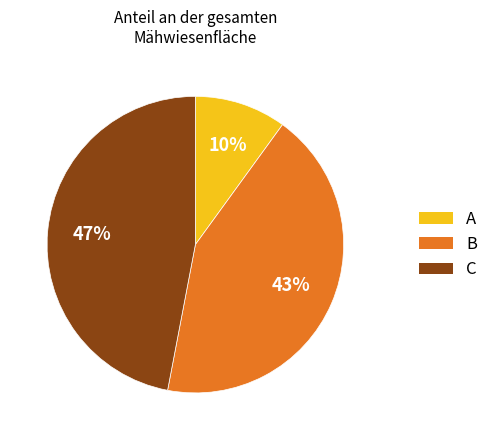

How many segments does this pie chart have?

3